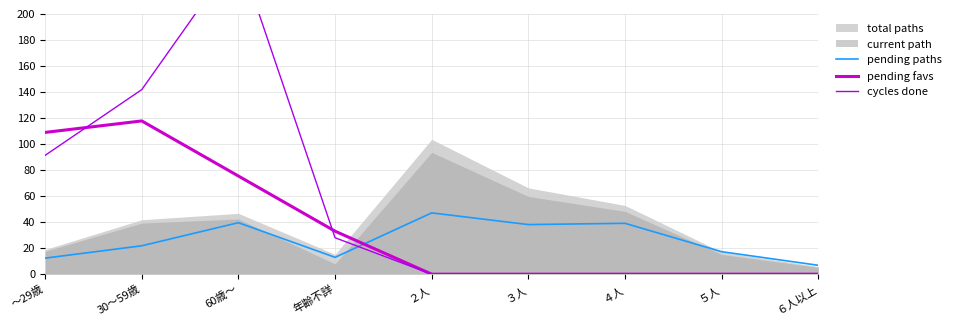

At how many categories does at least one series exceed 155?

1